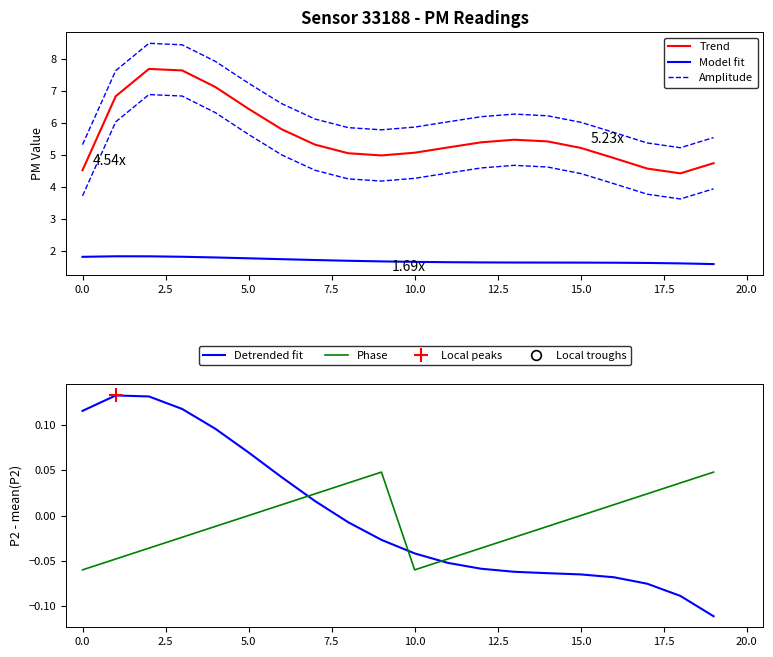

How many interior local peaks does the Trend series have?

2